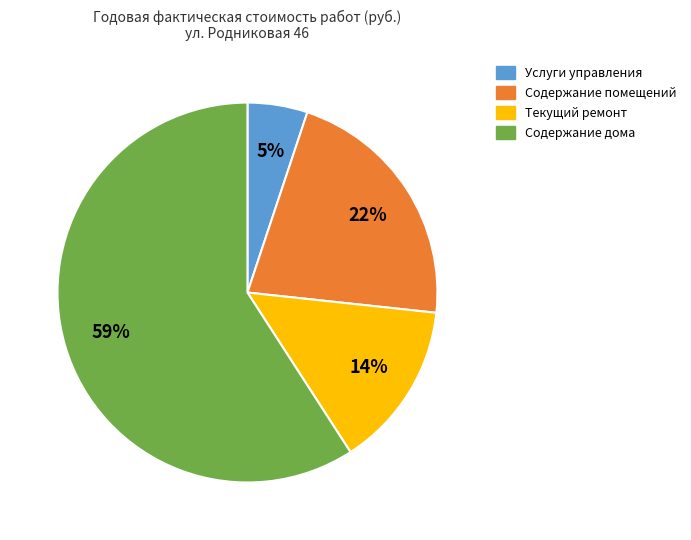

Which slice is the smallest?

Услуги управления